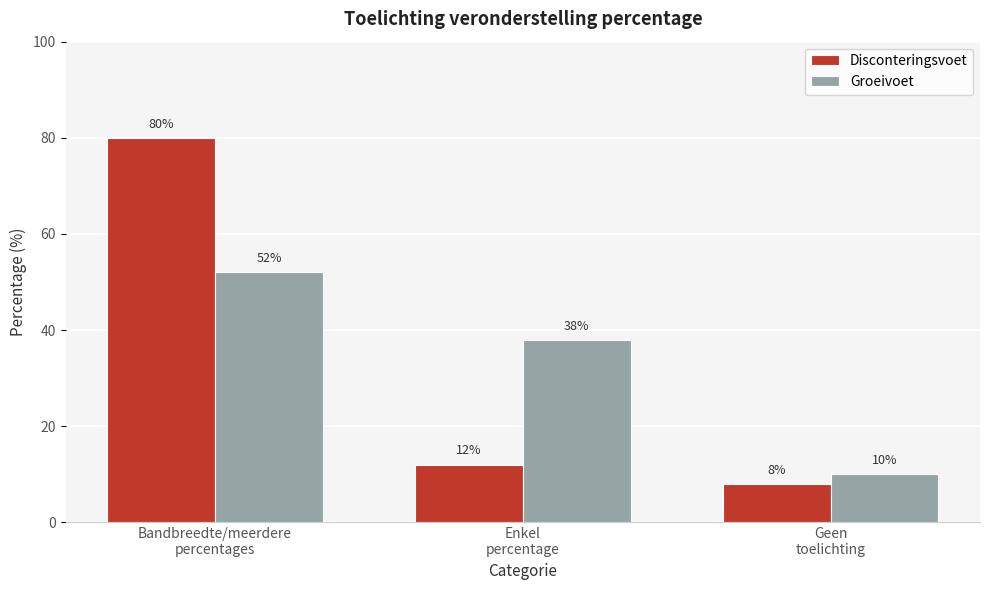

Reading left to right, list all the values displayed in this chart.

Disconteringsvoet: 80	12	8
Groeivoet: 52	38	10